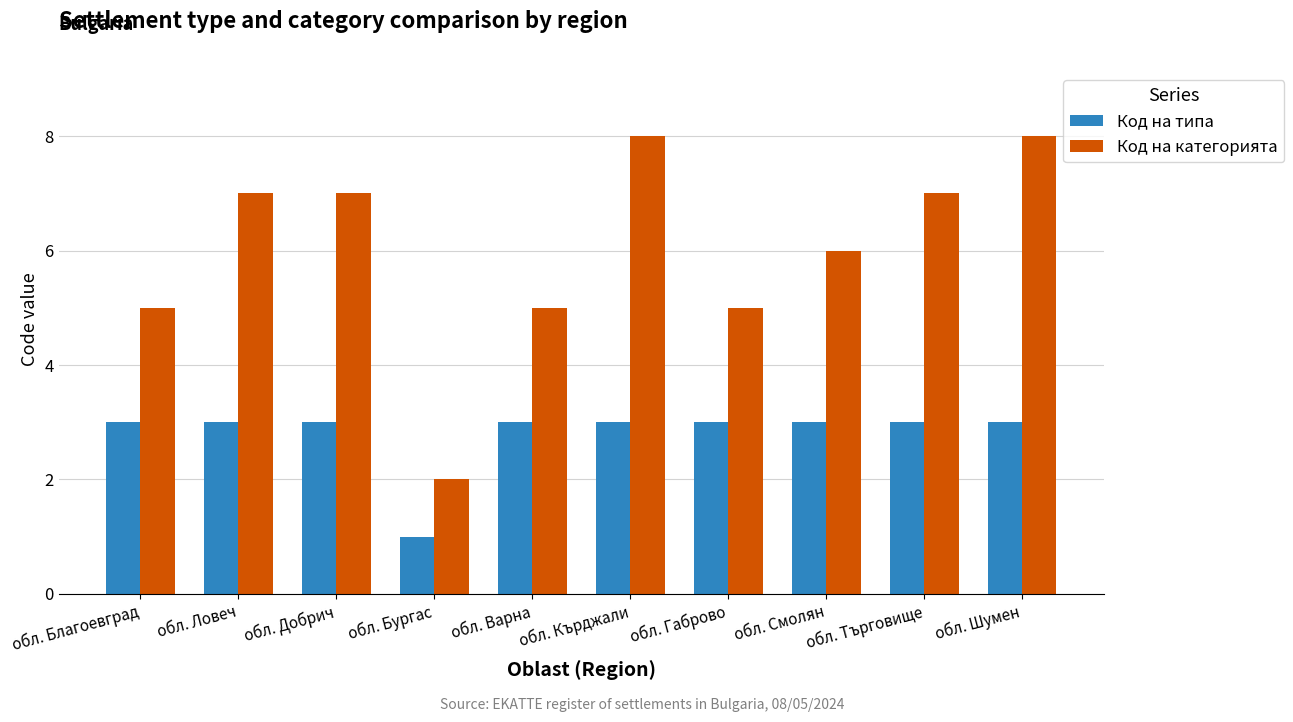

What position from the right is обл. Добрич?

8